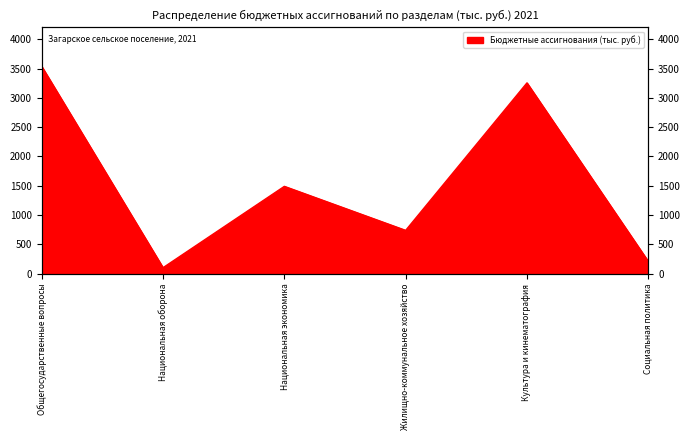

Reading left to right, what are all the values shown in this chart?

3536.6	104.0	1491.0	740.2	3255.4	210.6